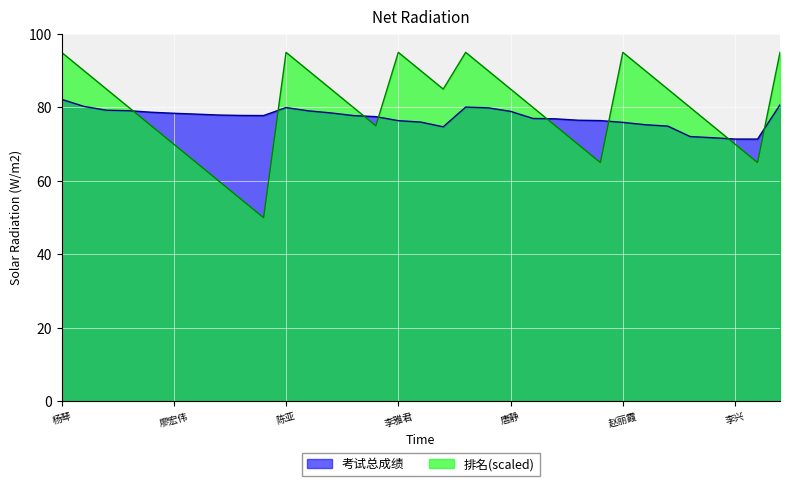

Rank the series at 李雅君 from lowest to highest value.

考试总成绩, 排名(scaled)